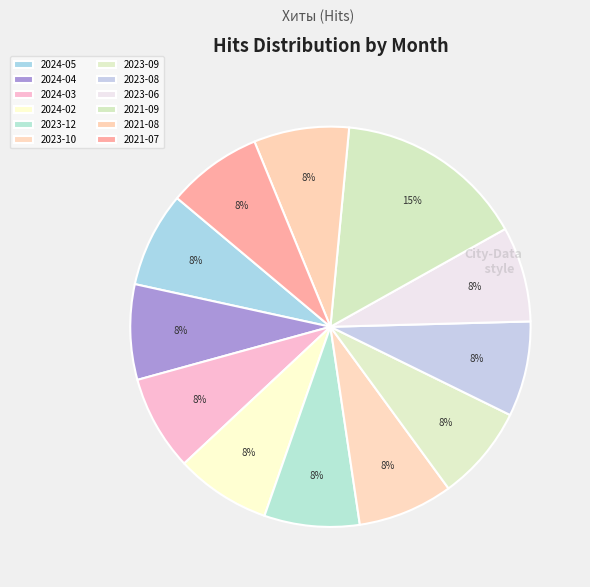

What is the ratio of the value at 2021-07 to the value at 2024-04?

1.0